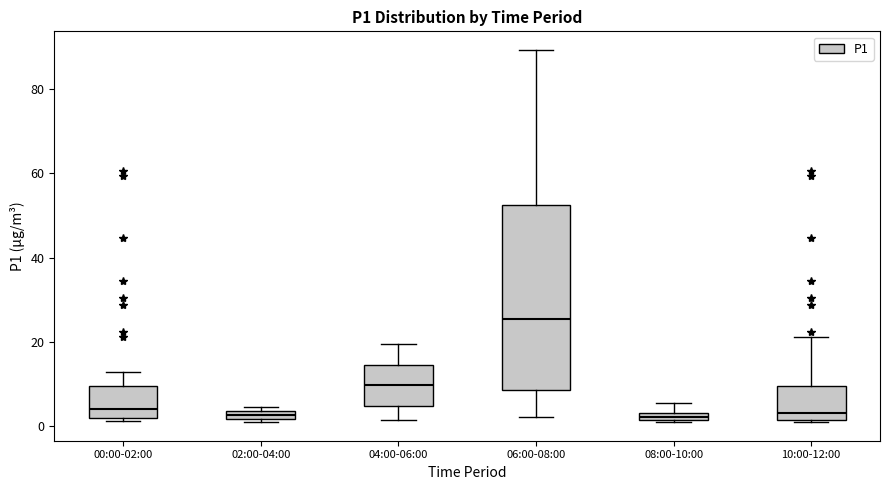

Where does the upper whisker of the box for 04:00-06:00 end on the y-axis? The values are not printed on the chart, so give them approximately, as read against the axis.

20